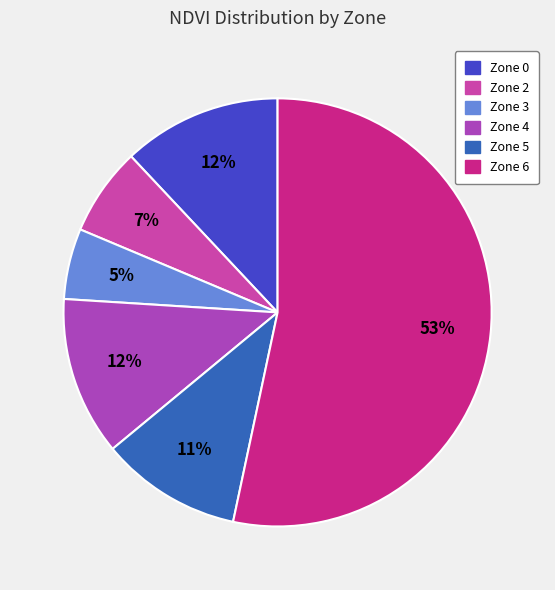

To the nearest percent, what is the average slice percentage?

17%